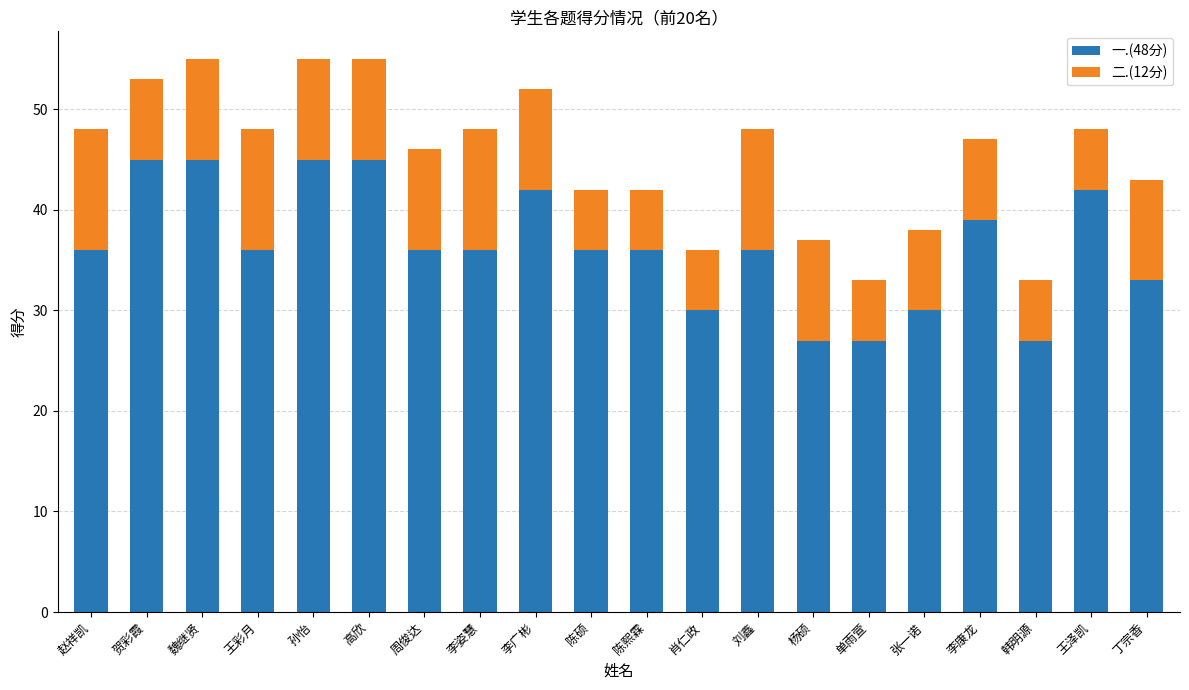

What is the difference between the second highest and minimum values in the 一.(48分) series?

18